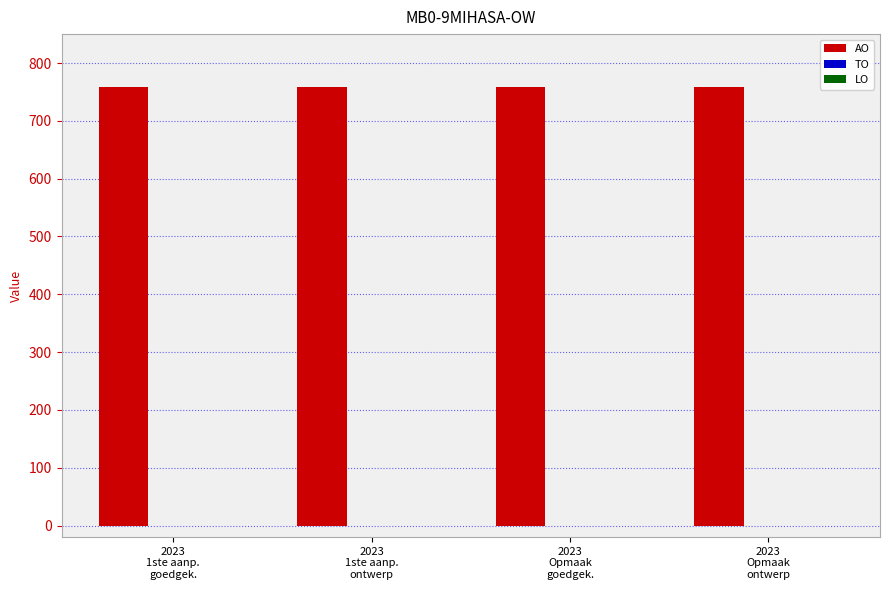

Which category has the highest value across all series?

2023
1ste aanp.
goedgek.